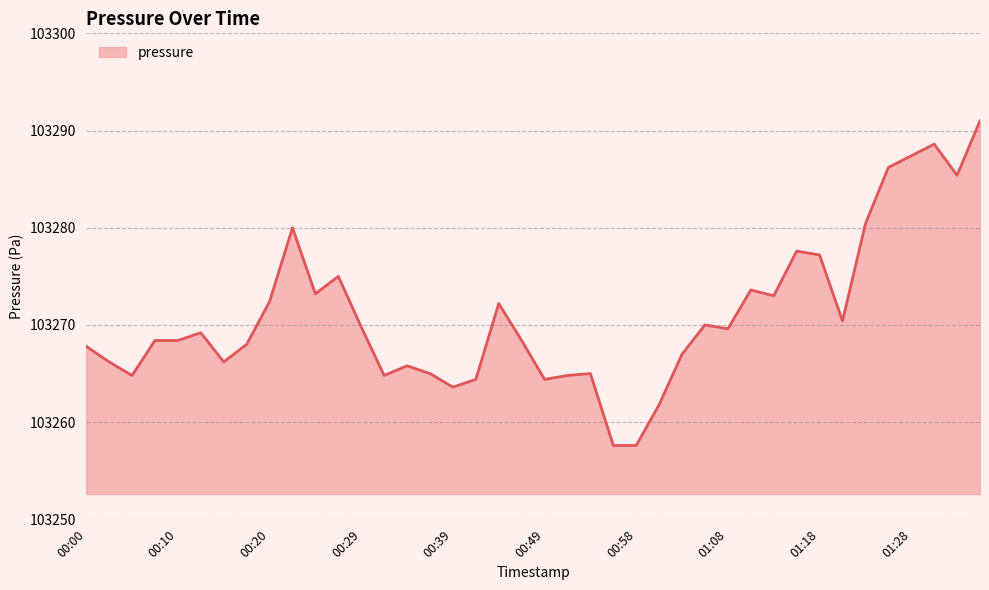

What is the difference between the maximum and minimum values?

33.4